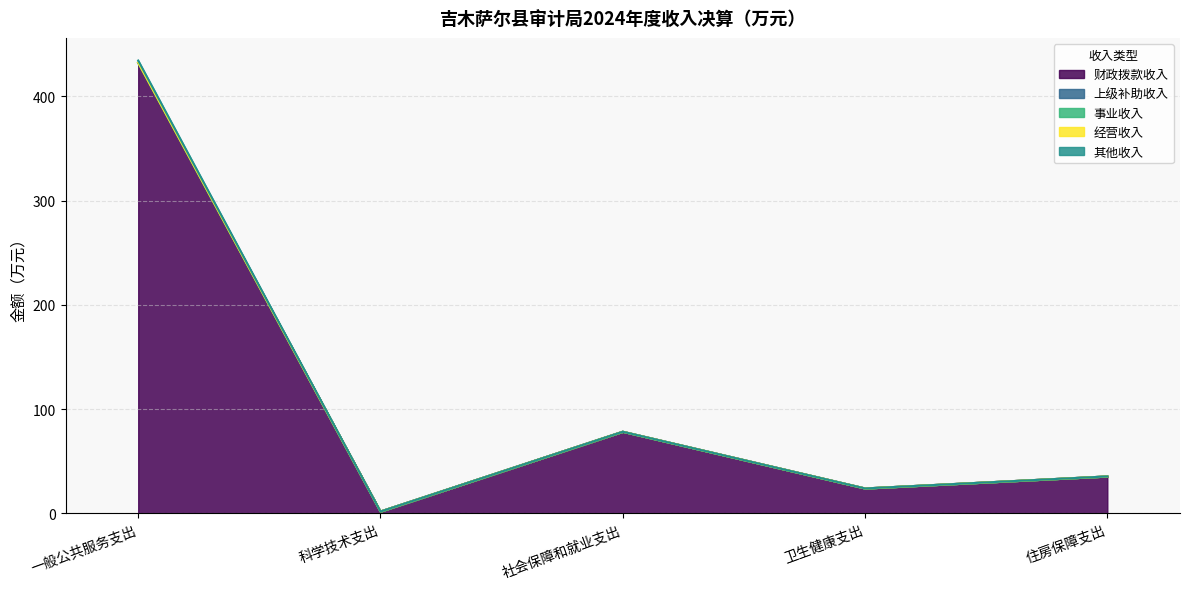

Is the value of 经营收入 at 住房保障支出 greater than the value of 事业收入 at 卫生健康支出?

No